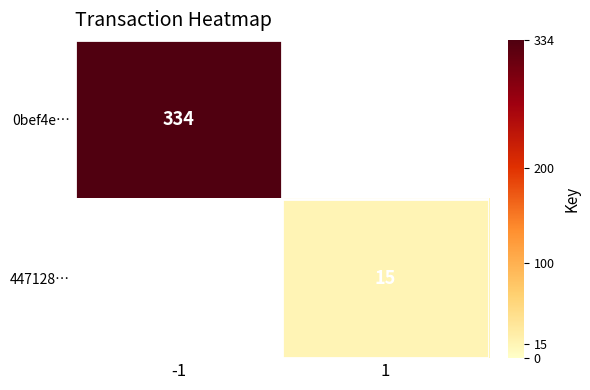

Is it true that 0bef4e… equals 334 at -1?

True